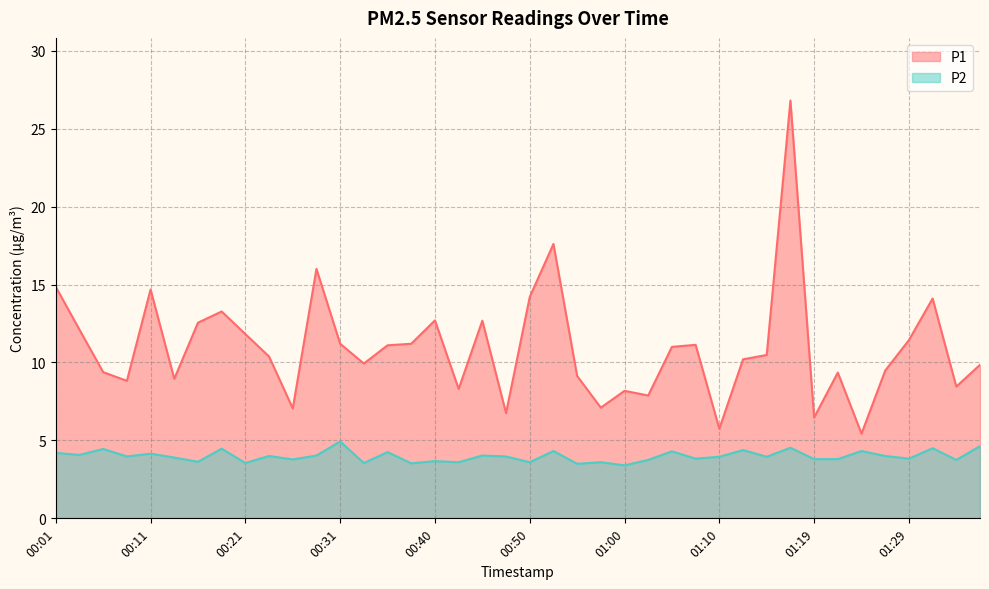

True or false: P2 and P1 intersect in this chart.

False